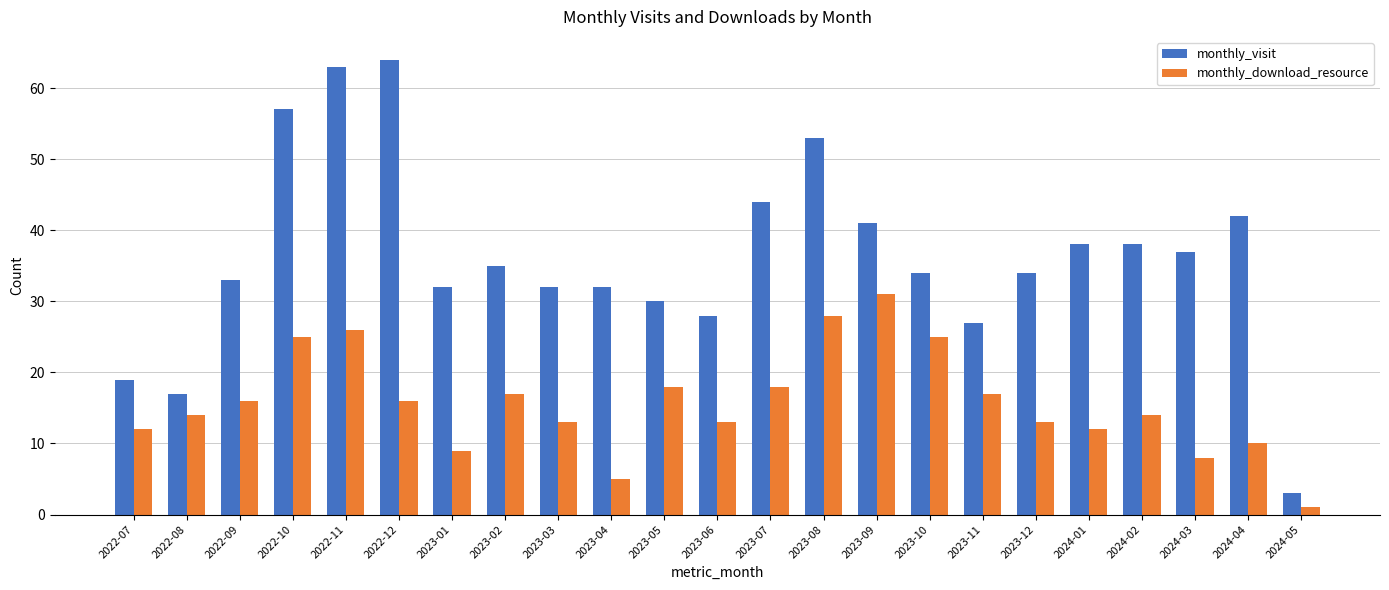

What value does the monthly_visit series have at 2023-01?

32